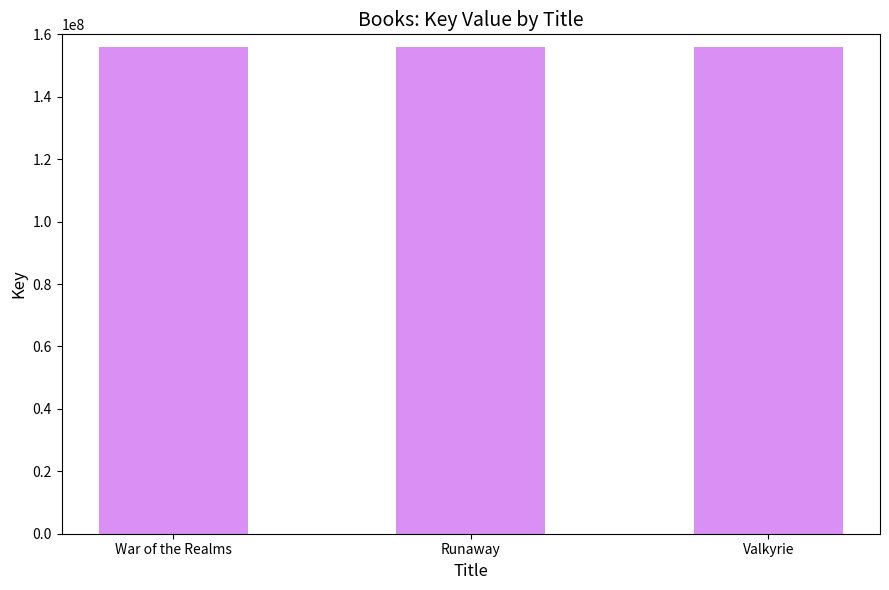

What is the sum of all values?

468023840